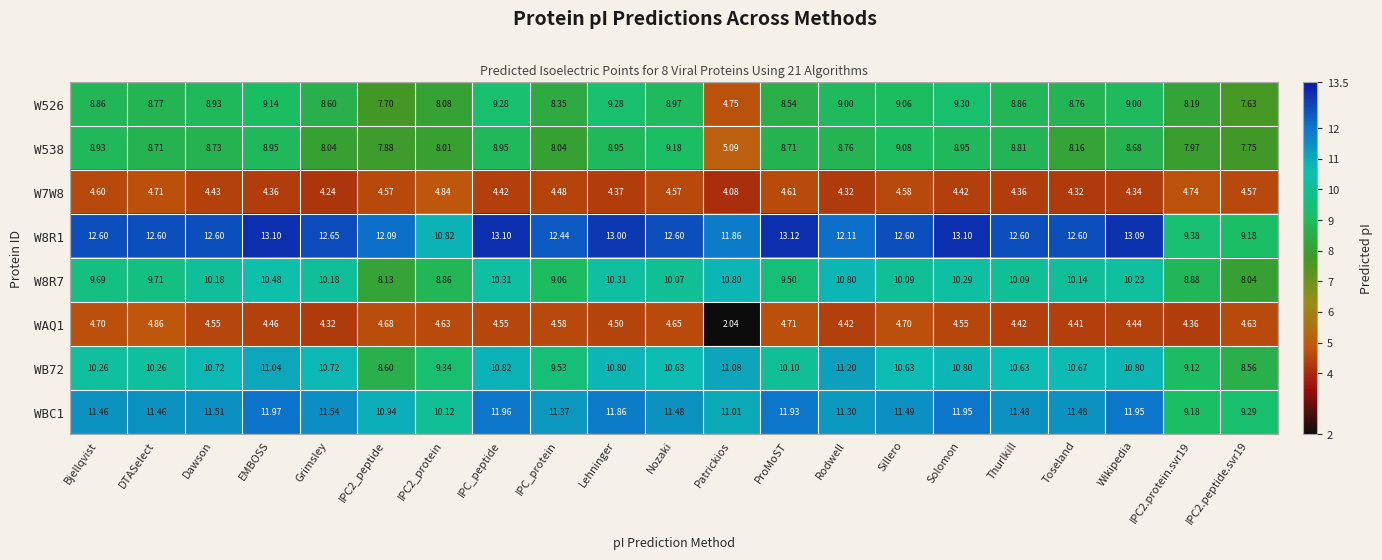

What is the spread (max minus min) of values at Grimsley?

8.4